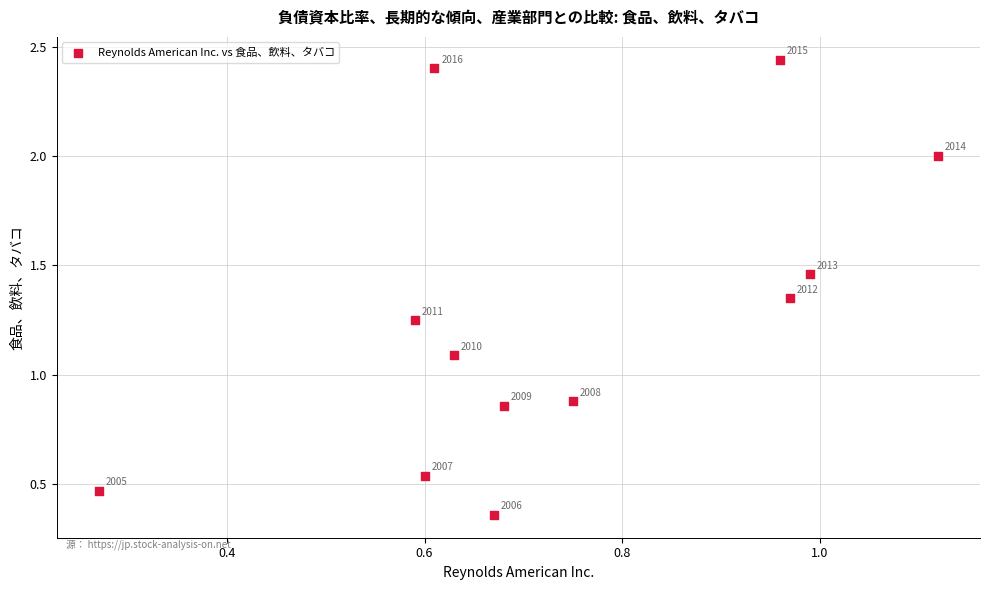

What is the average X value?

0.7